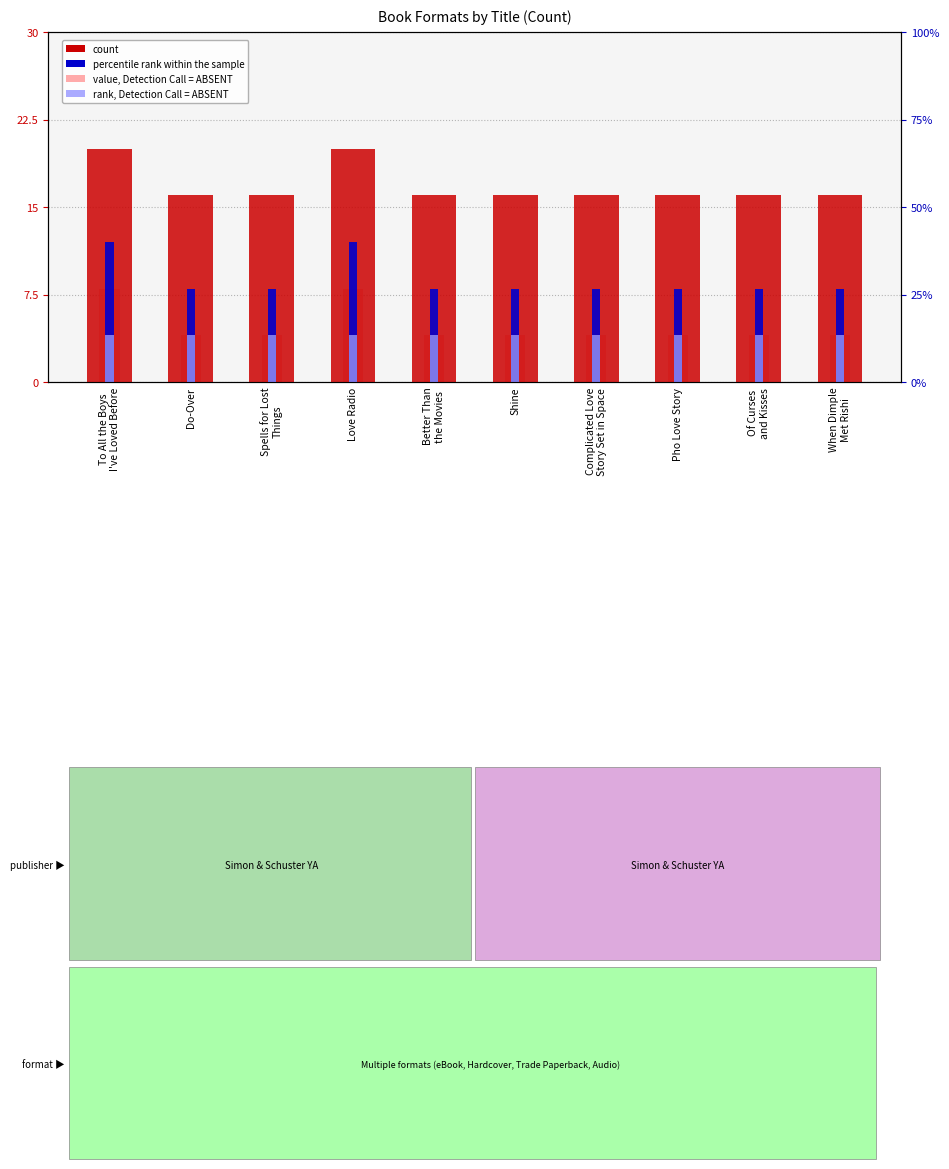

At which category is the sum across all series the highest?

To All the Boys
I've Loved Before